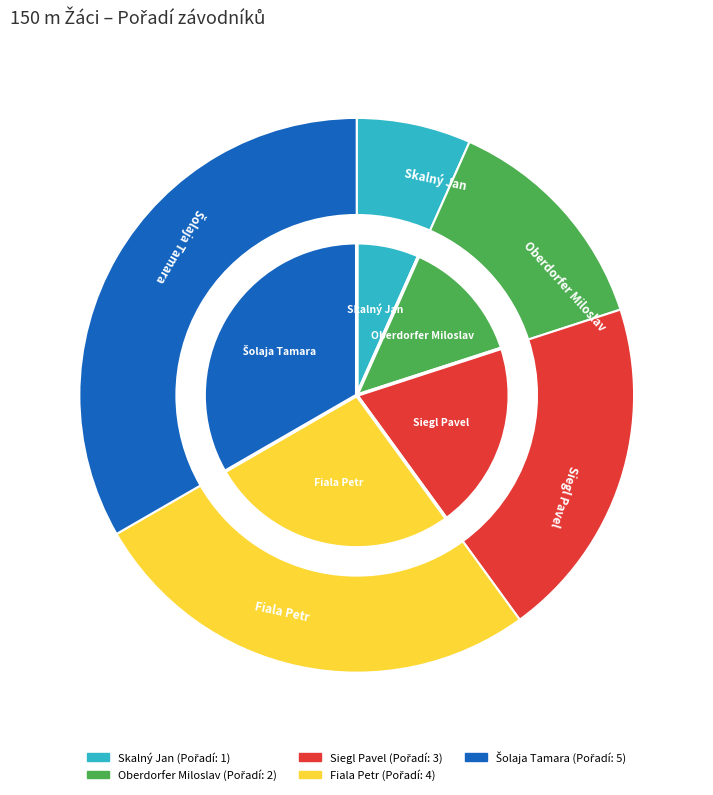

What is the change in value from Skalný Jan to Šolaja Tamara?

+4